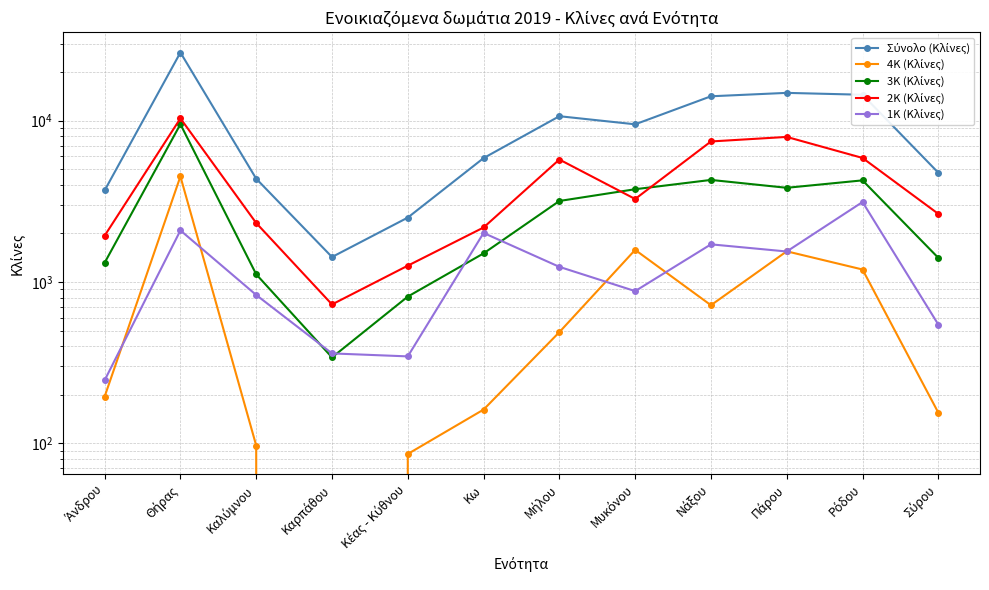

What are all the series names shown in the legend?

Σύνολο (Κλίνες), 4Κ (Κλίνες), 3Κ (Κλίνες), 2Κ (Κλίνες), 1Κ (Κλίνες)